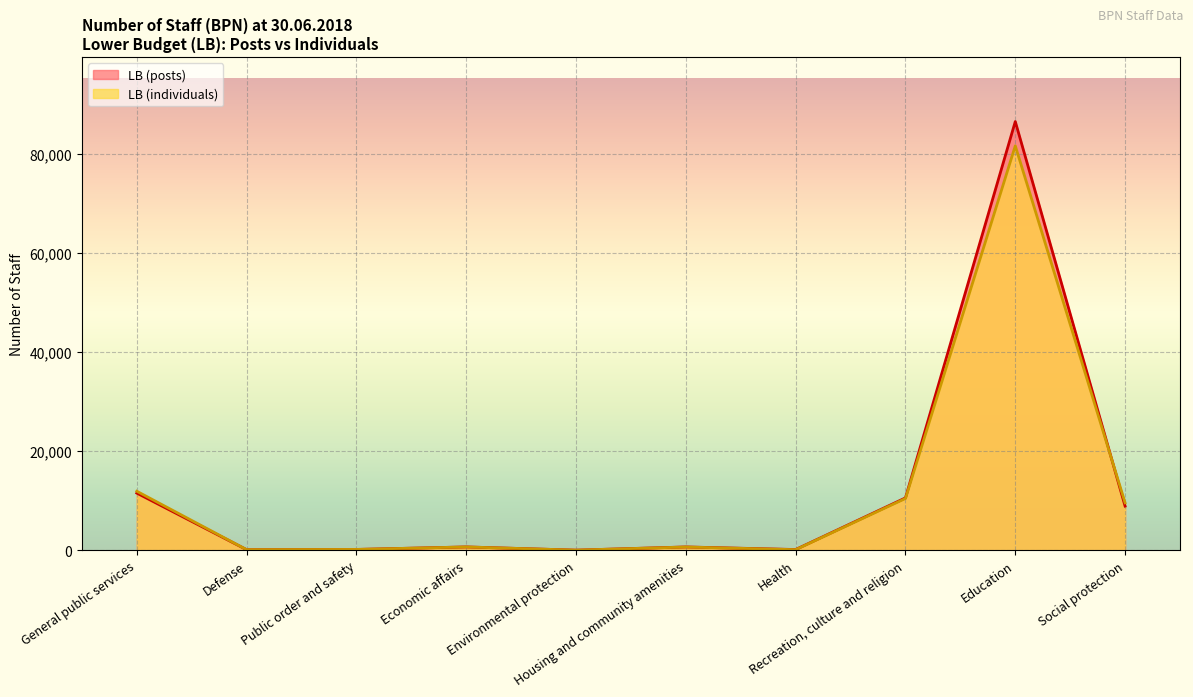

What is the value of the LB (individuals) point at the 9th from the left?

81571.0